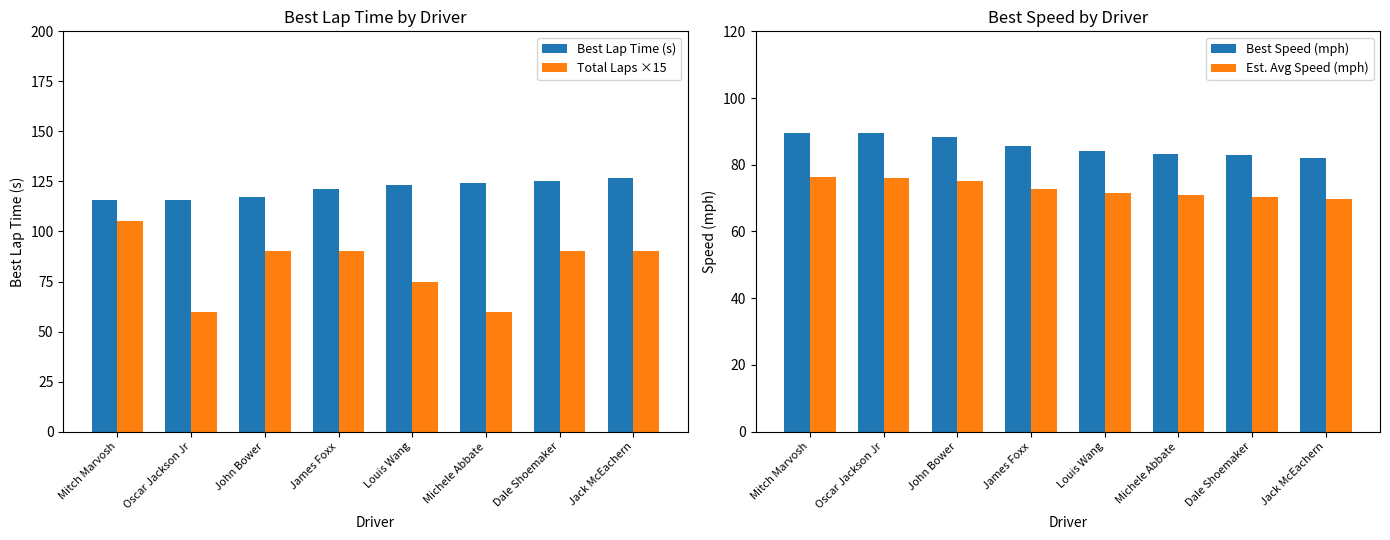

What position from the right is Dale Shoemaker?

2